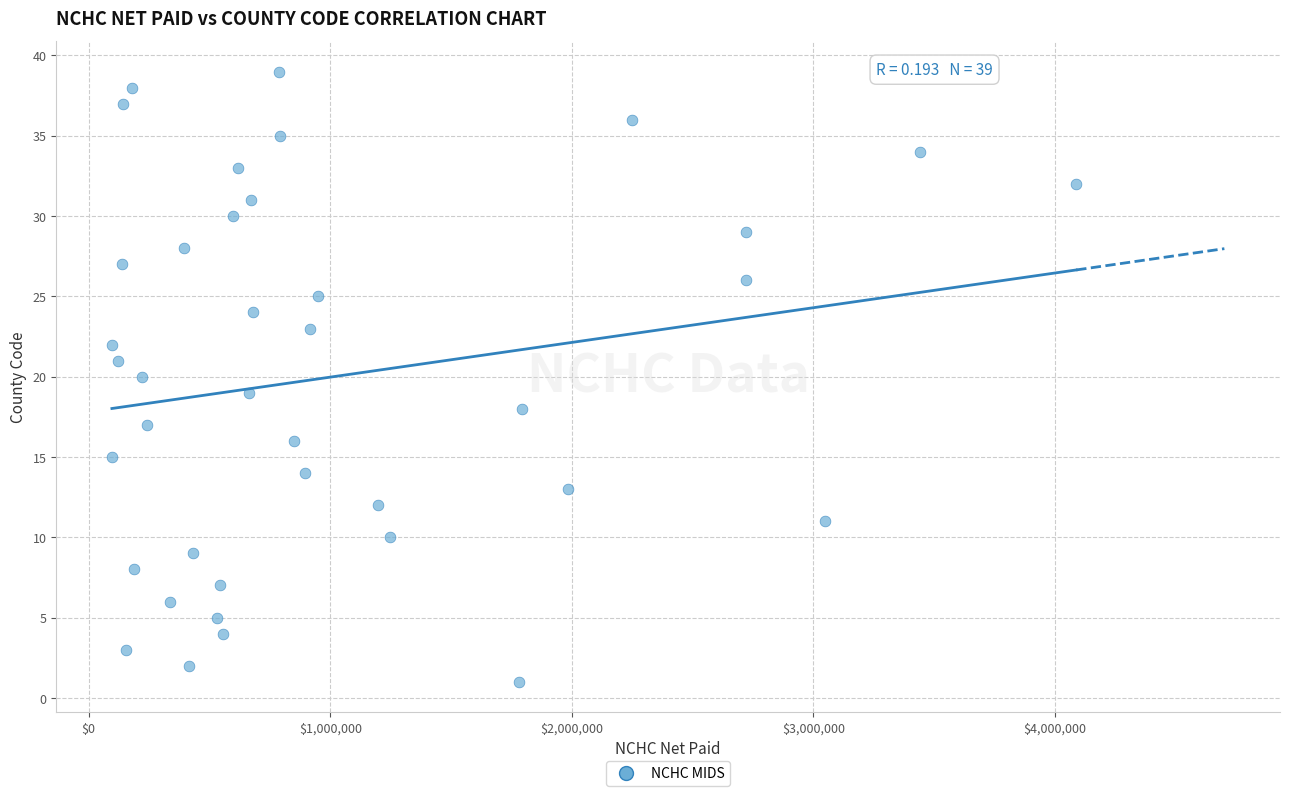

What is the range of Y values (max minus min)?

38